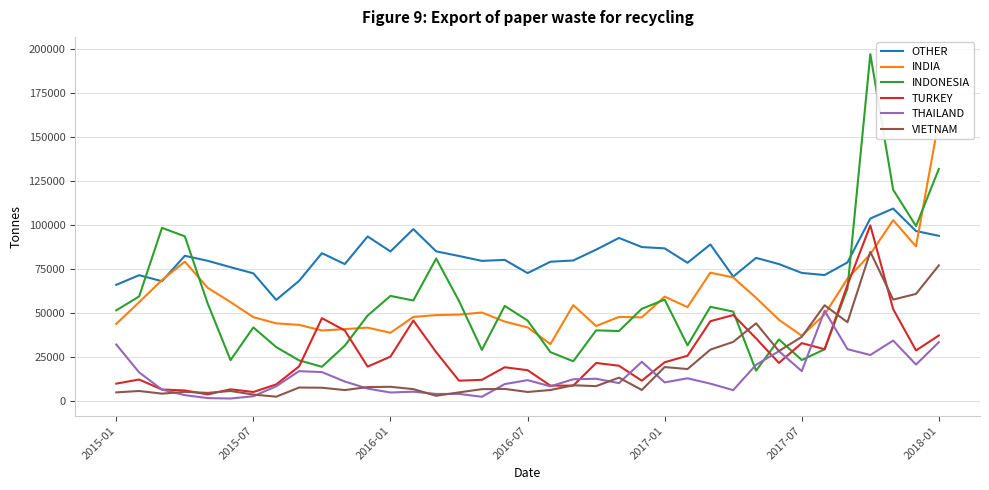

True or false: VIETNAM and OTHER cross at least once.

False